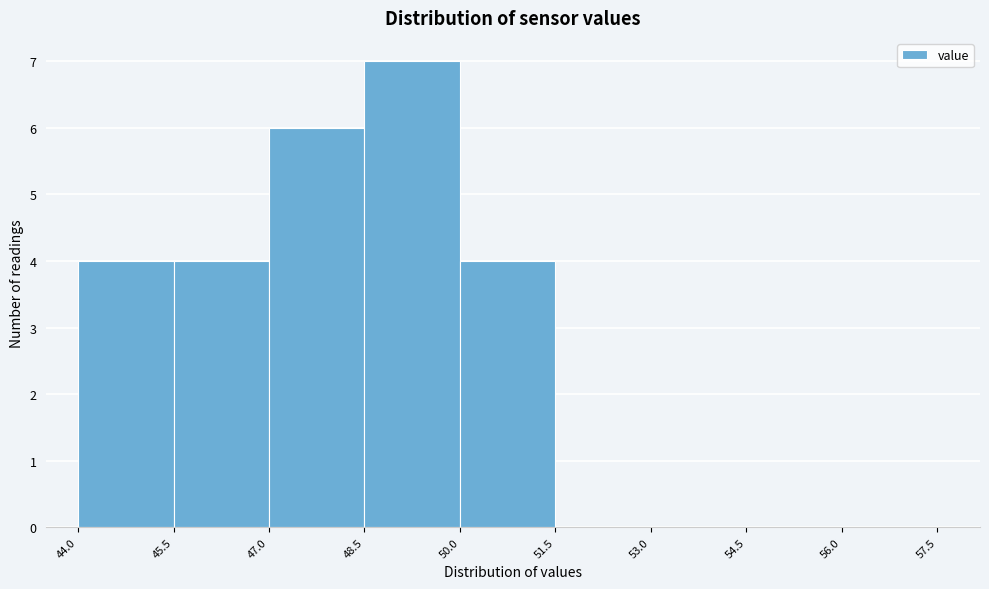

Which range on the x-axis has the tallest bar?

48.5 to 50.0